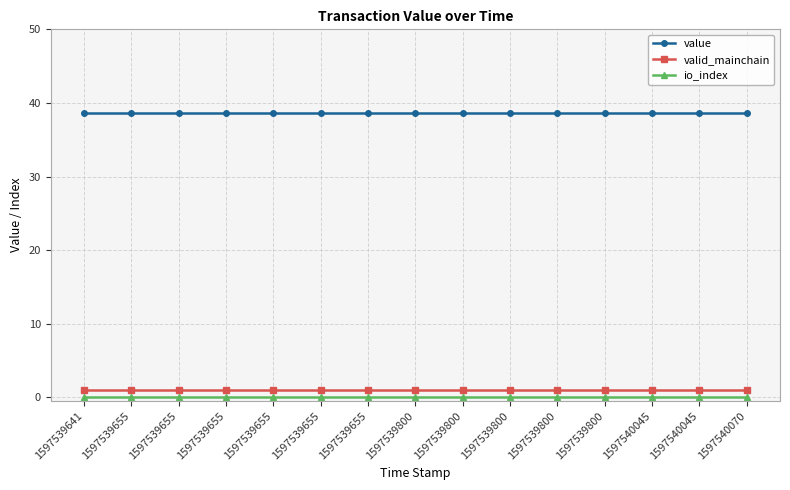

What is the difference between the highest and lowest values at 1597540070?

38.7